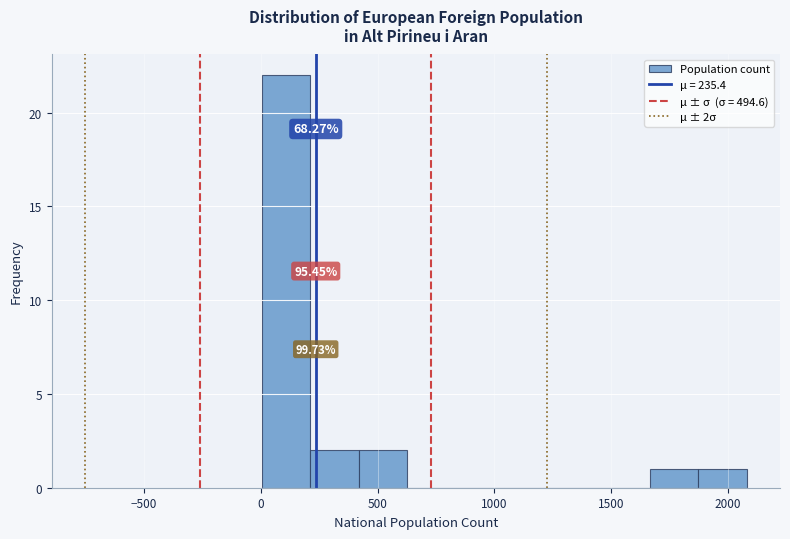

Over which range of the x-axis is the bar tallest?

0 to 200